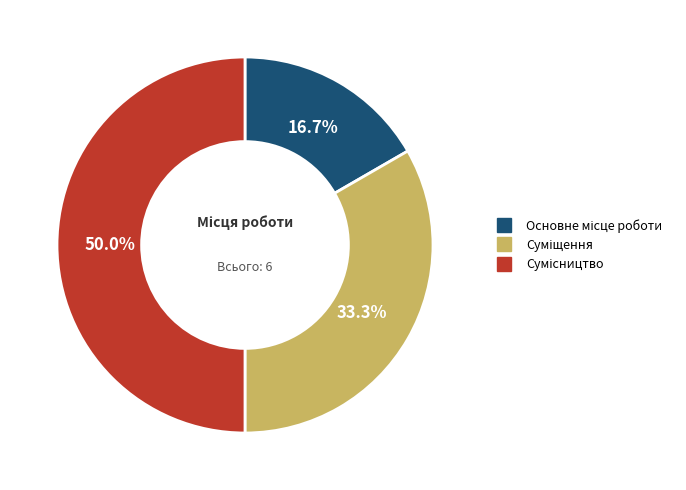

Do Сумісництво and Основне місце роботи together represent more than half of the pie?

Yes